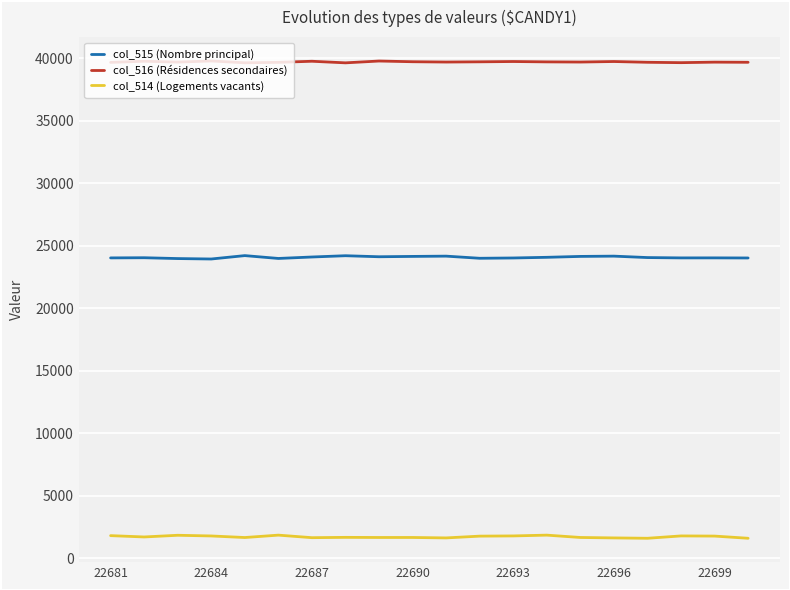

What is the smallest value displayed?

1616